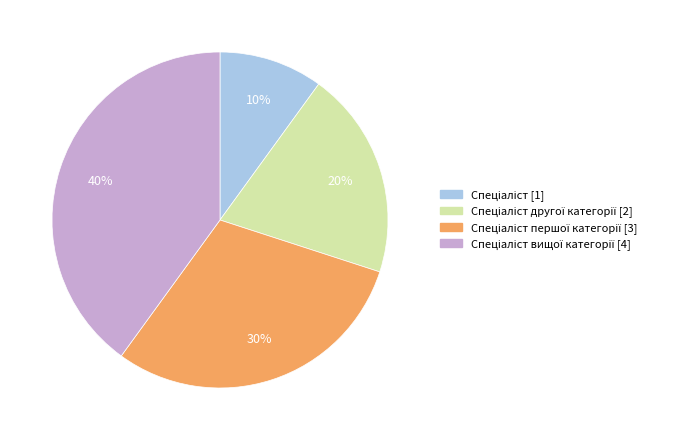

Is there any slice that represents more than half of the pie?

No